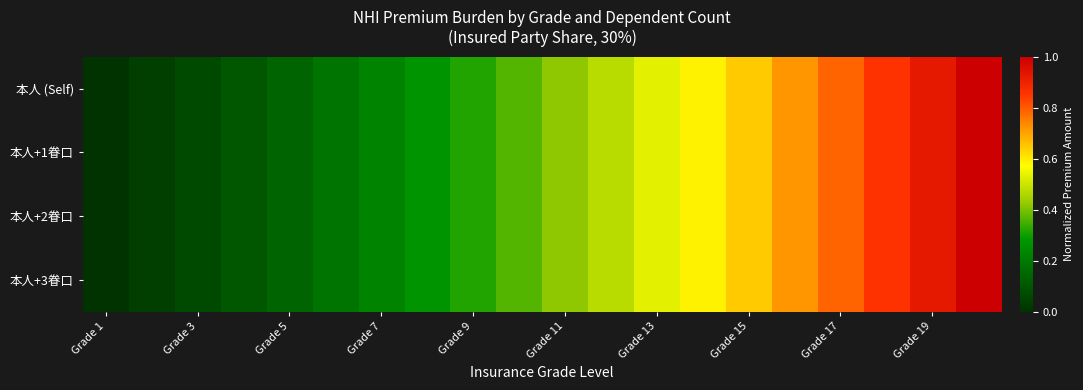

Rank the series by their maximum value, from lowest to highest.

本人 (Self), 本人+1眷口, 本人+2眷口, 本人+3眷口